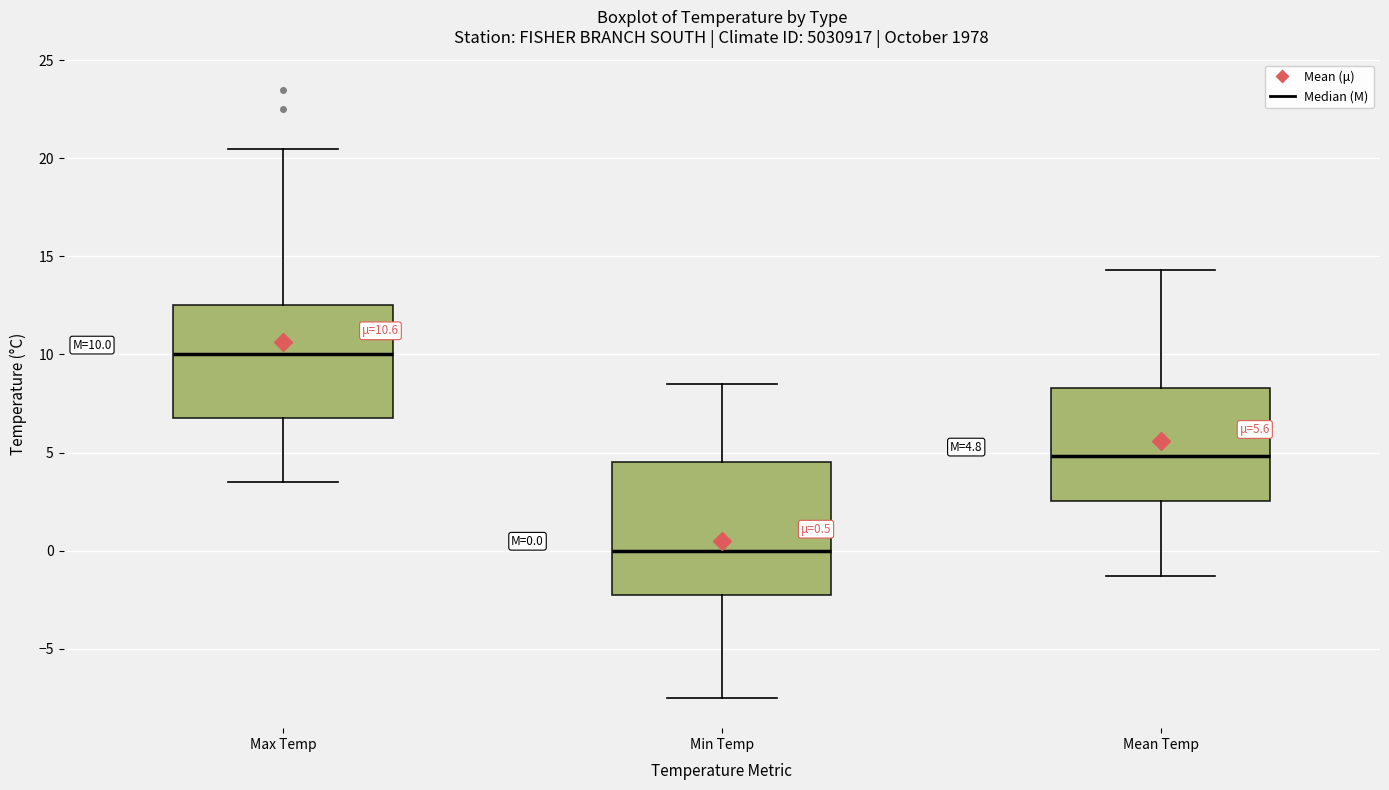

Comparing the boxes themselves (not the whiskers), which one is the tallest?

Min Temp